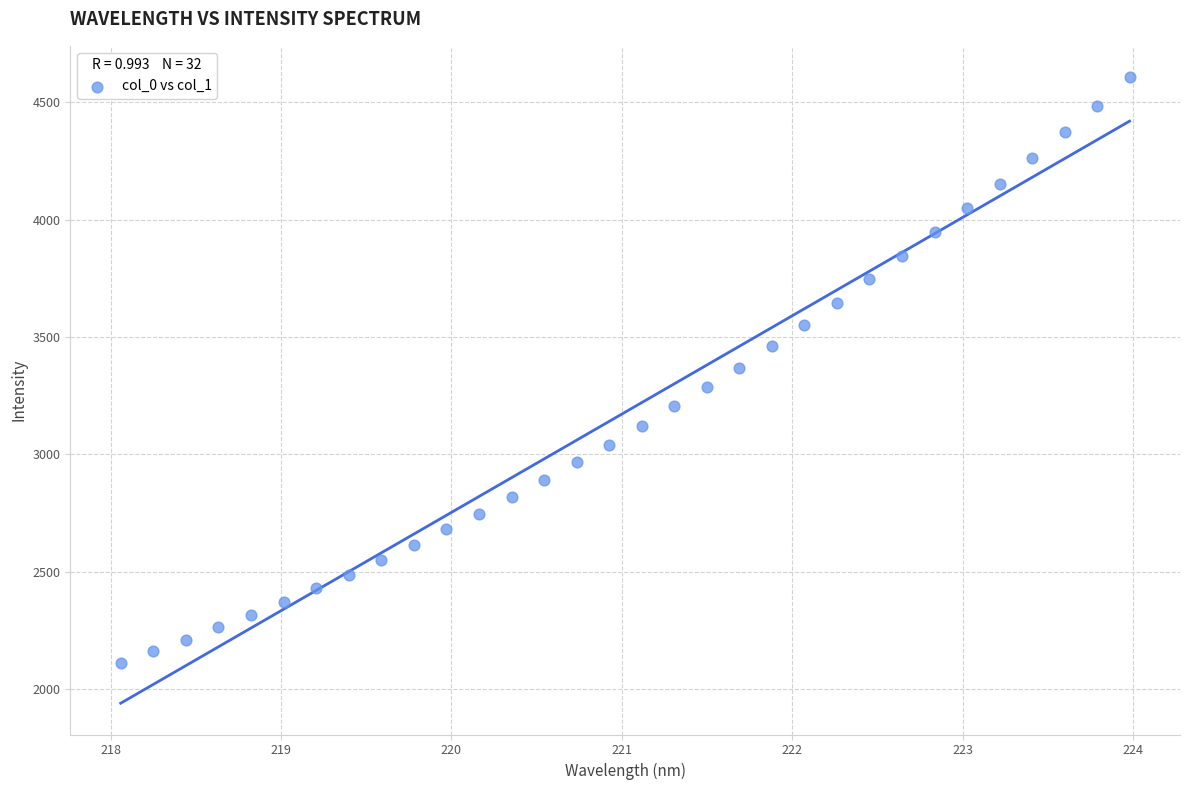

What is the range of Y values (max minus min)?

2495.7